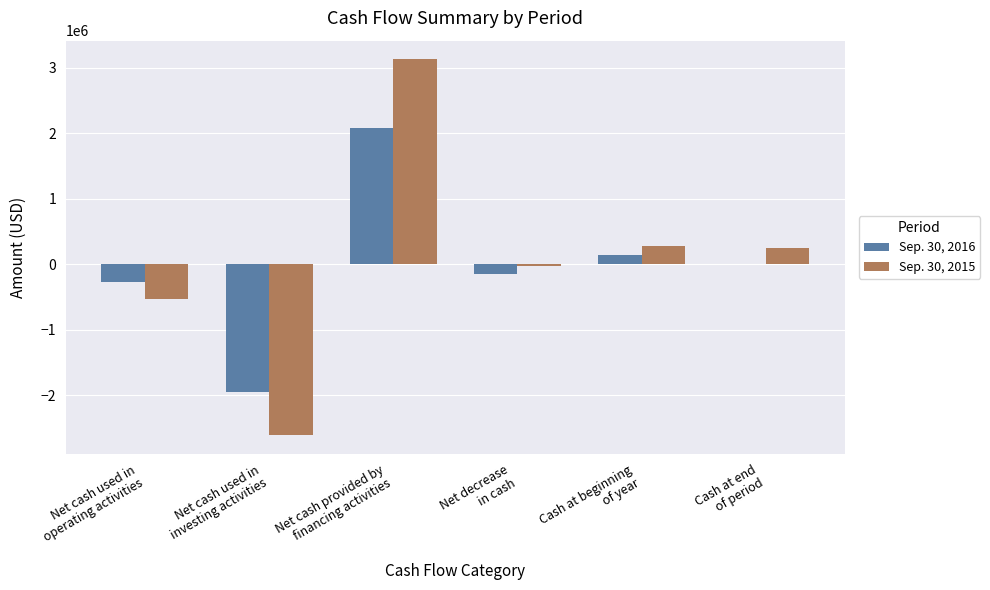

Where does the Sep. 30, 2016 series first go above 0?

Net cash provided by
financing activities